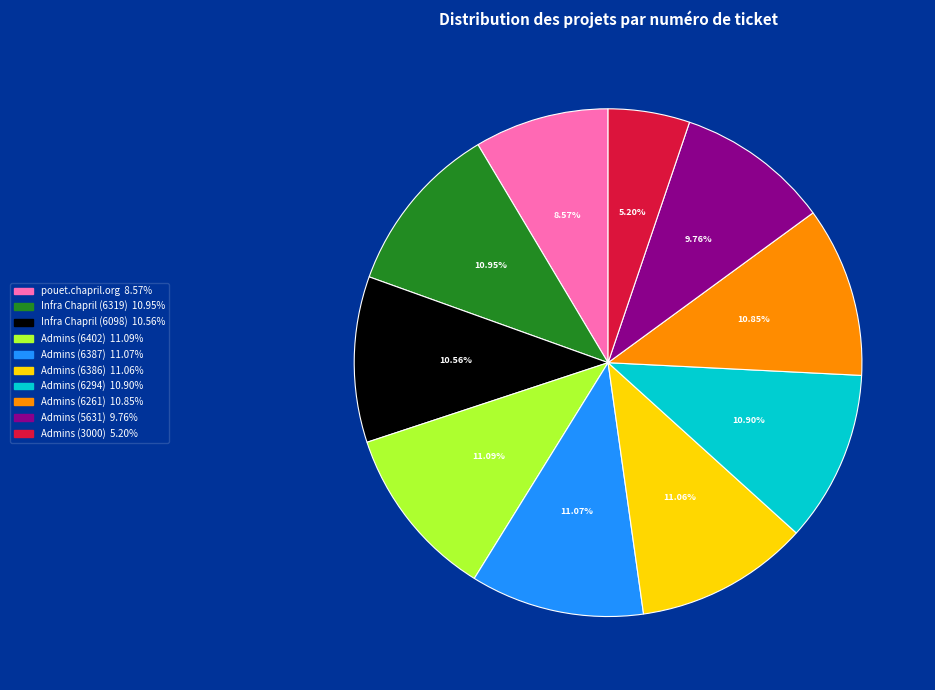

Combined, what portion of the pie is Admins (6294) and Admins (5631)?

20.7%